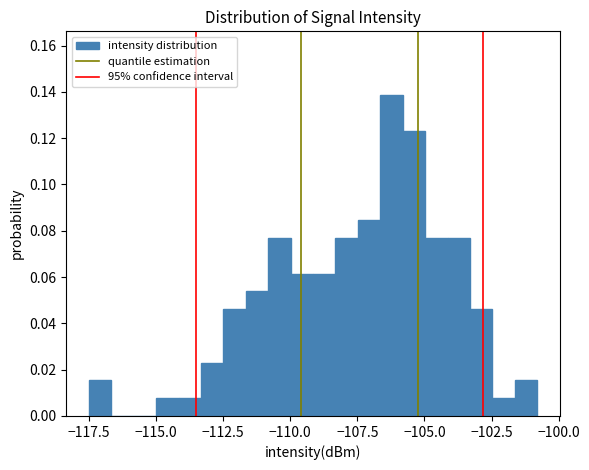

Read against the x-axis, roughly where is the centre of the tallest bar?

-106.0